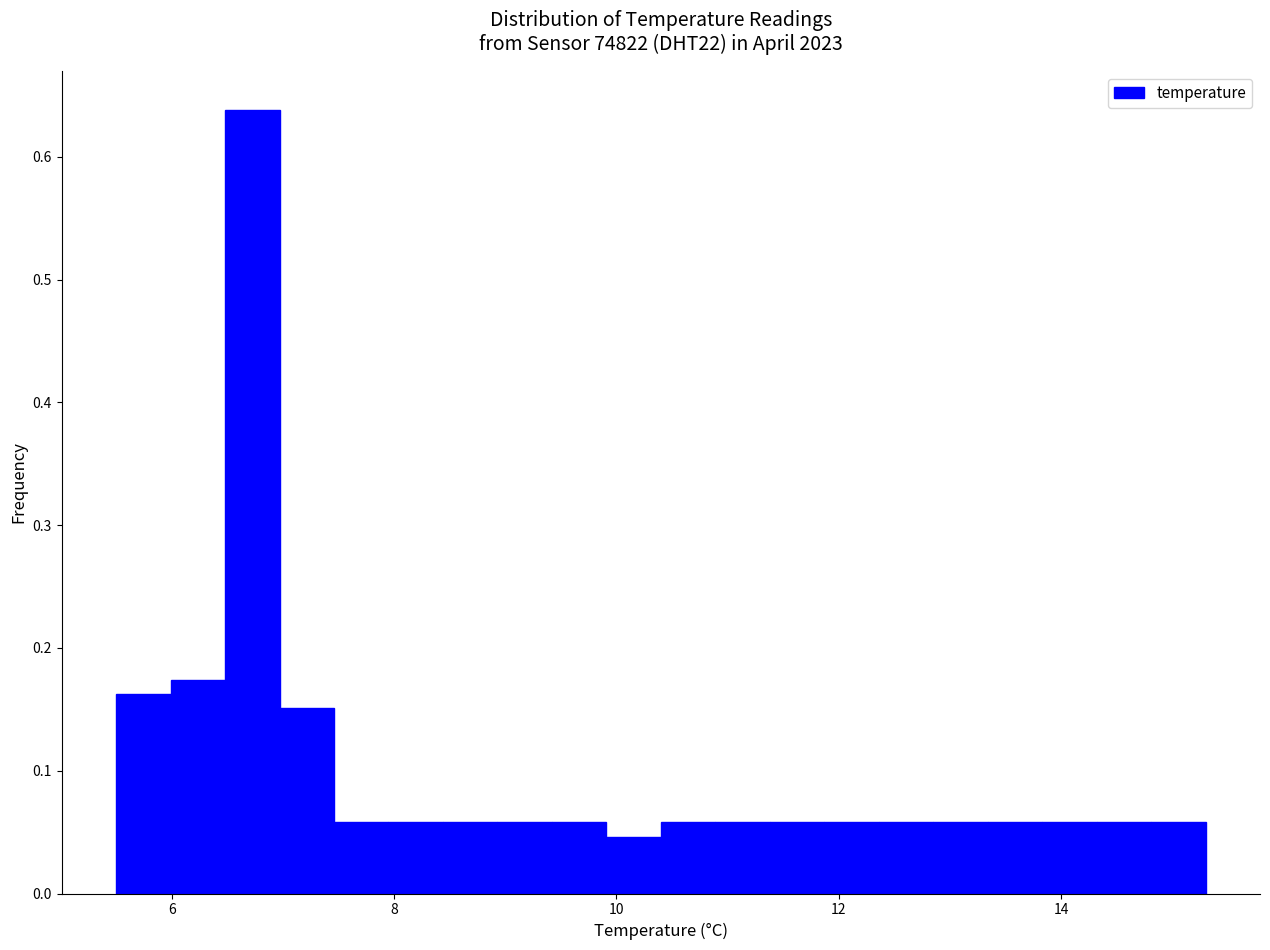

Read against the x-axis, roughly where is the centre of the tallest bar?

6.8